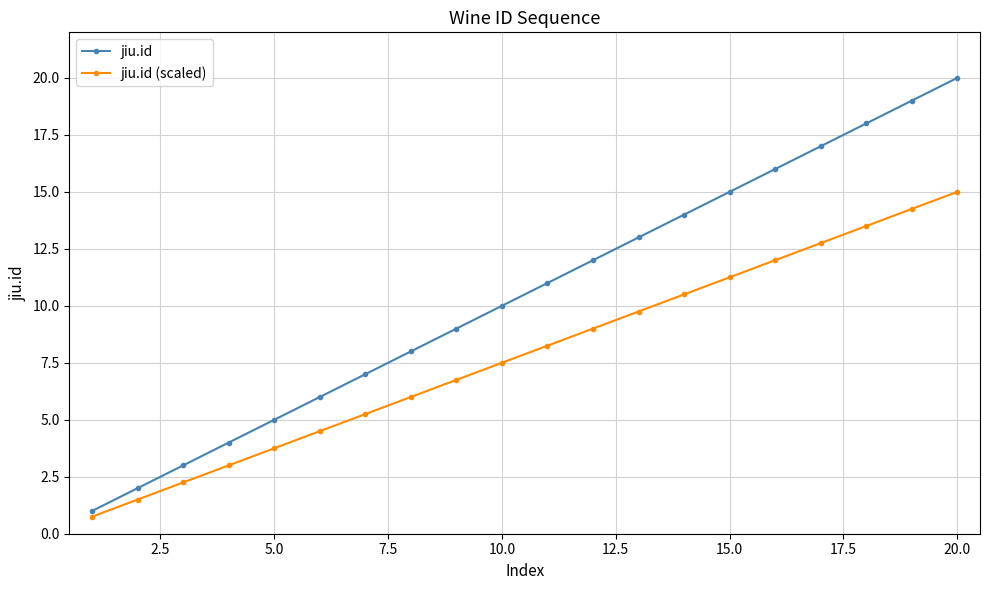

Which series has the largest range (max minus min)?

jiu.id